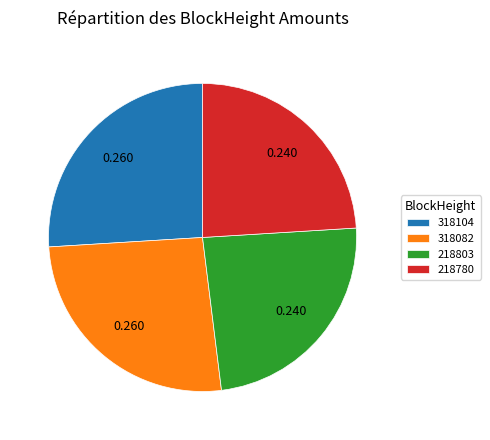

The 318104 slice represents 26% of the pie. True or false?

True